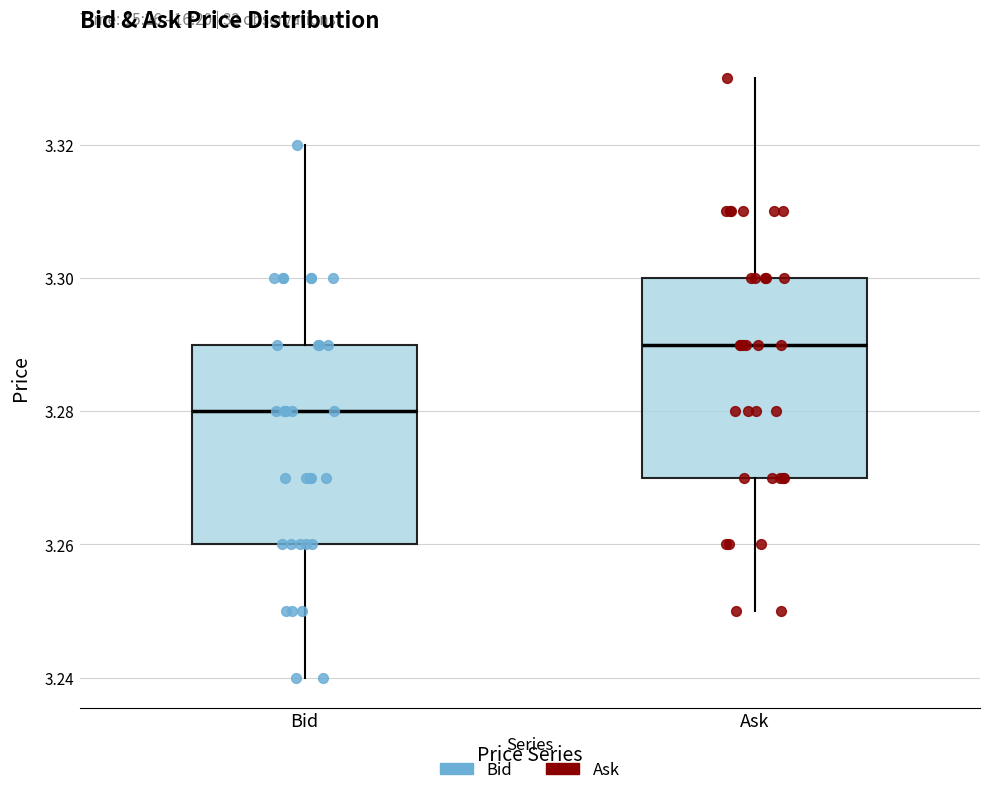

Reading left to right, transcribe this box plot: for each box, give where its median line is, the range the box spans, and where its two whiskers end, as read against the y-axis. The values are not printed on the chart, so give them approximately, as read against the axis.

Bid: median 3.28, box 3.26 to 3.29, whiskers 3.24 to 3.32
Ask: median 3.29, box 3.27 to 3.30, whiskers 3.25 to 3.33